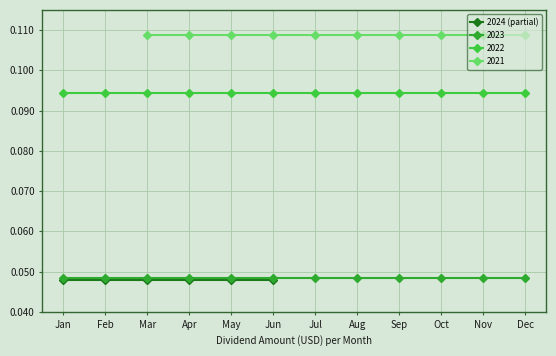

True or false: 2023 and 2022 intersect in this chart.

False